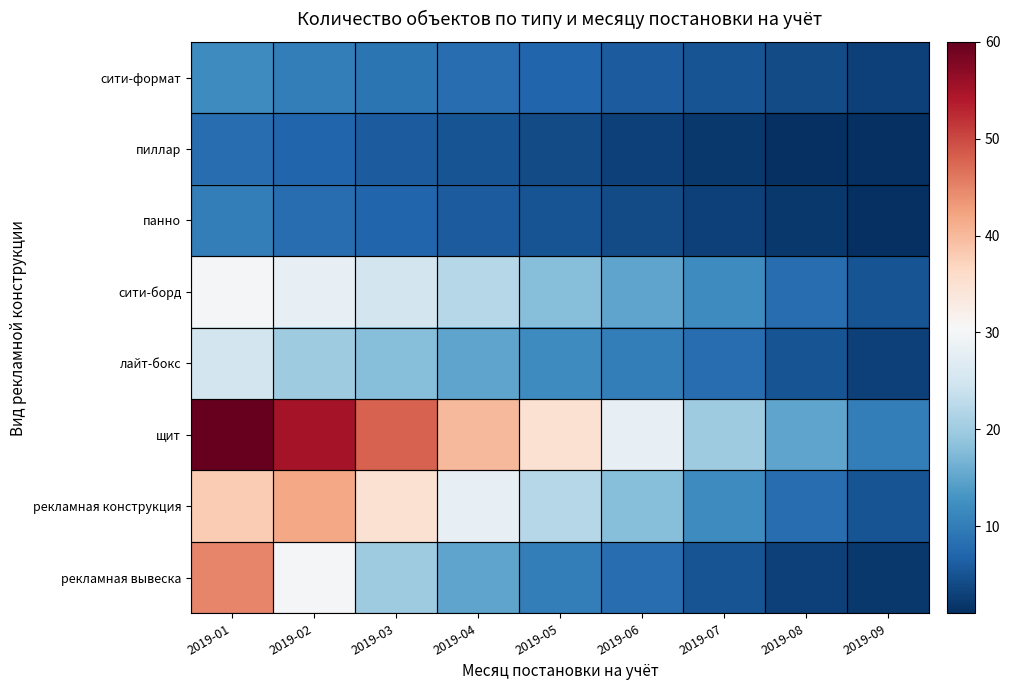

How many distinct data groups are displayed?

8